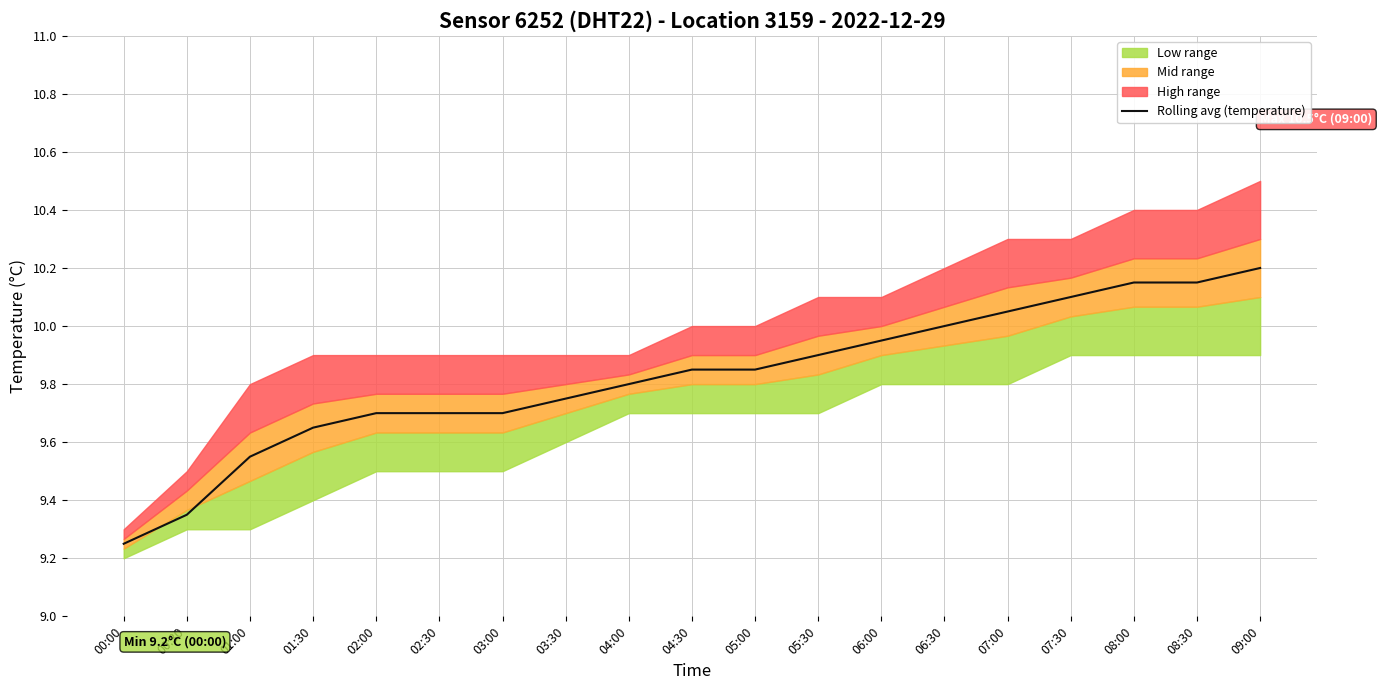

Which has a higher value, 08:00 or 06:30?

08:00